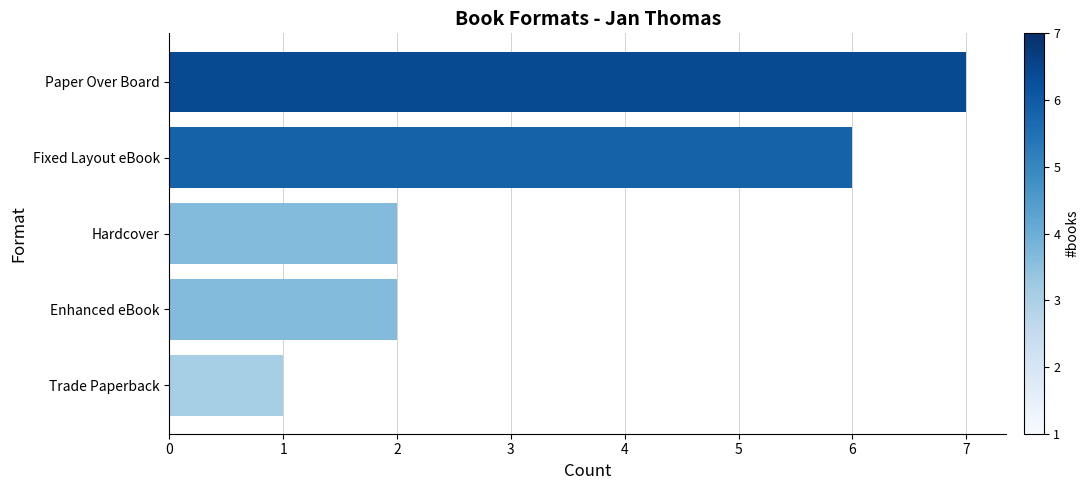

What is the difference between the second highest and minimum values?

5